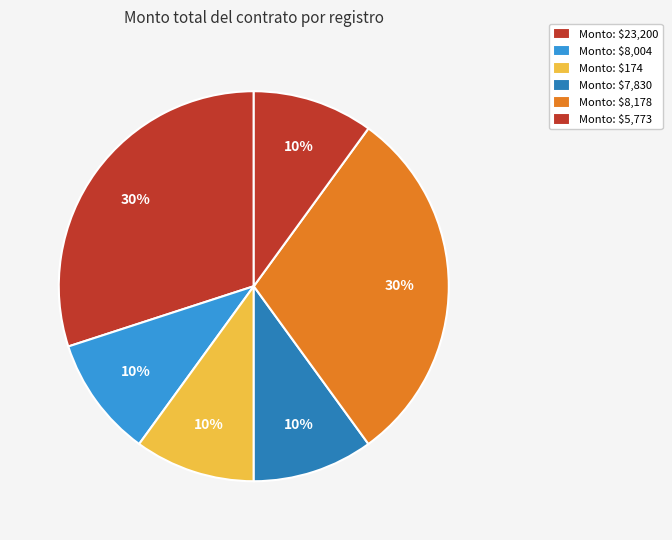

How many slices are in this pie chart?

6